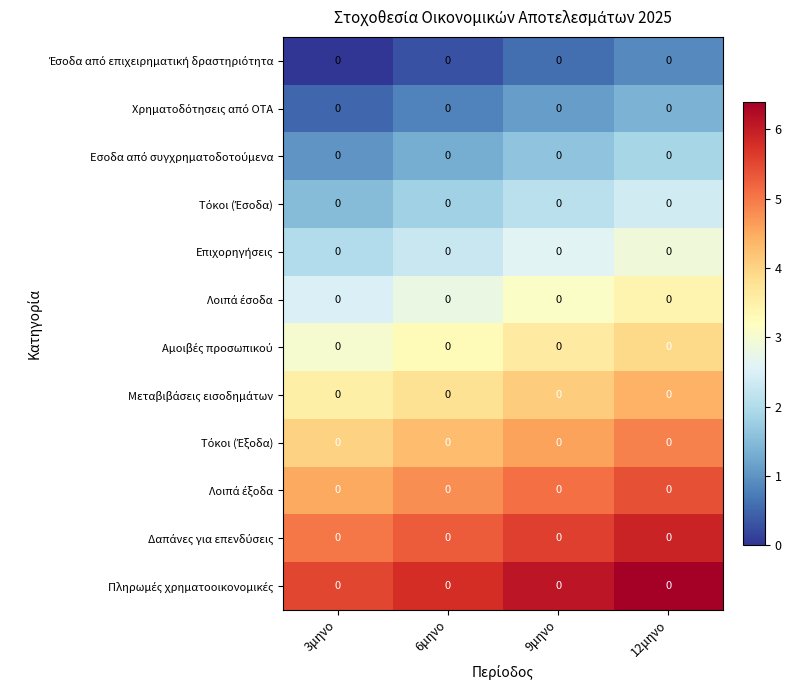

Which category has the highest value in the Έσοδα από επιχειρηματική δραστηριότητα series?

12μηνο